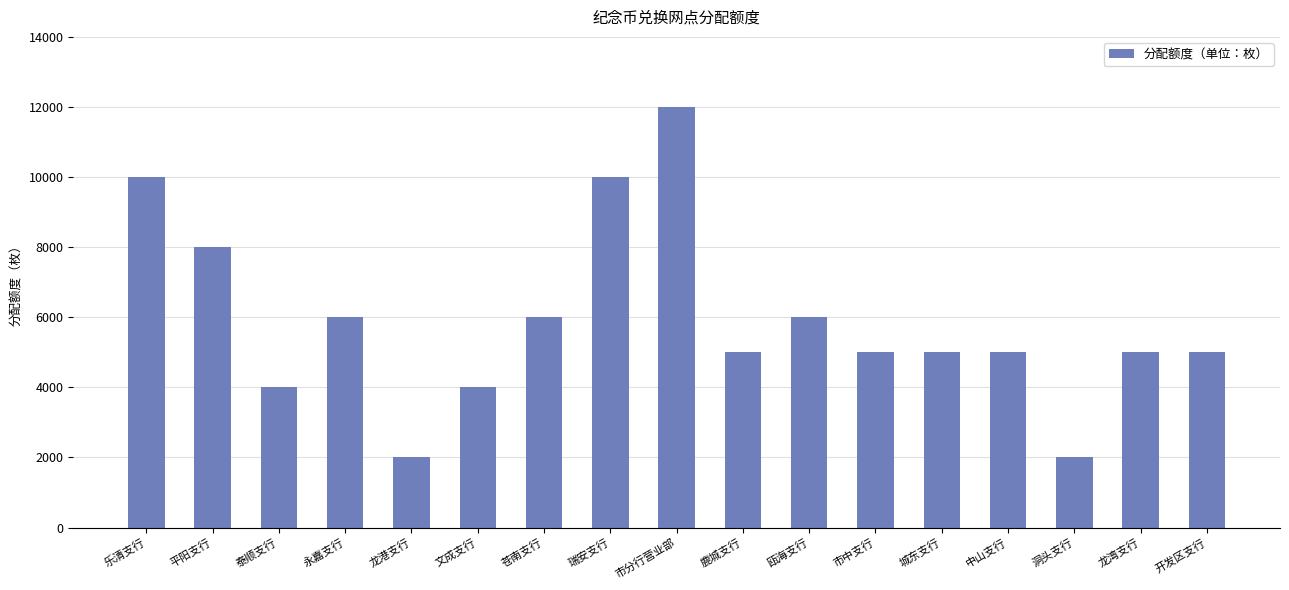

Count the values in the range 5000 to 6000.

9